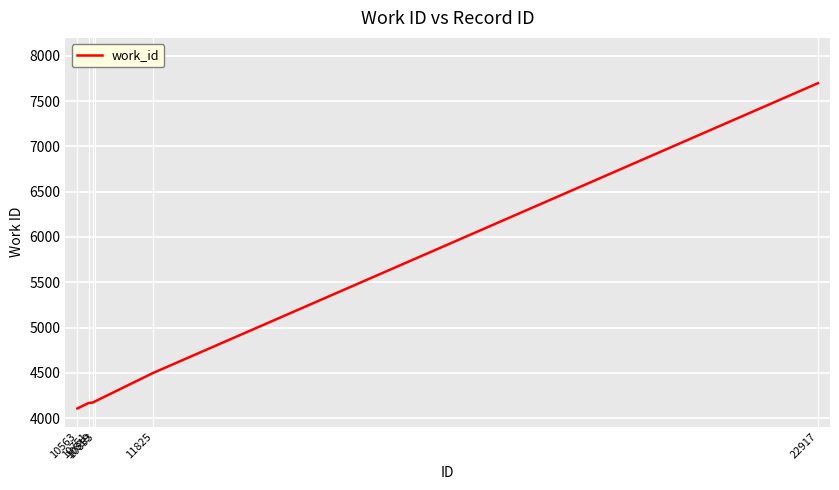

Is this an area chart (filled region under the line)?

No